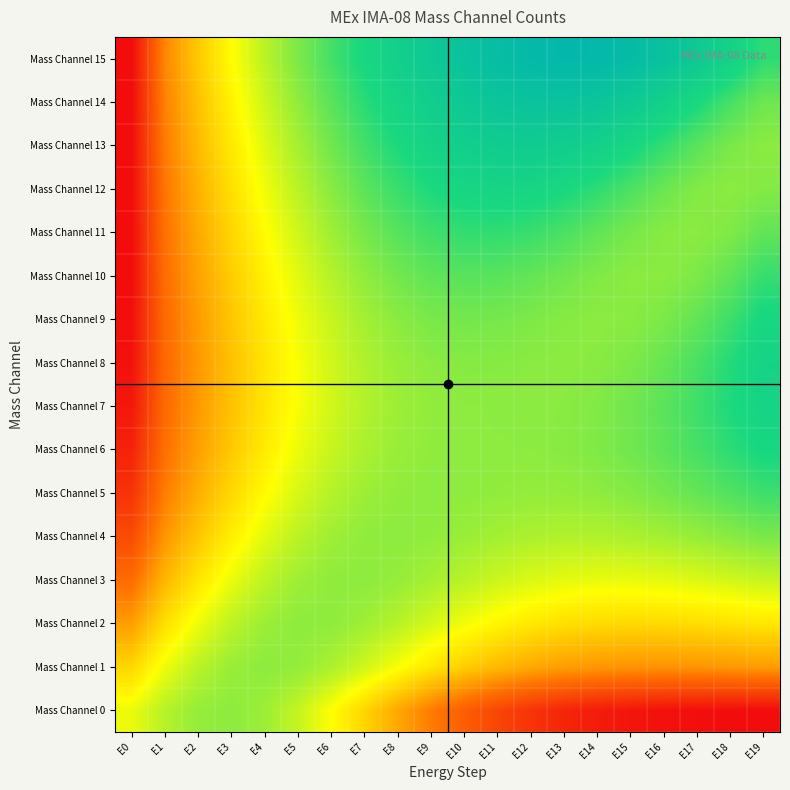

What is the difference between the highest and lowest values at E11?

0.6